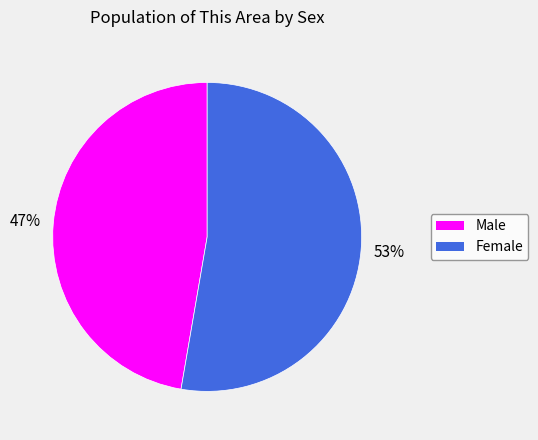

Approximately how many times larger is the value at Female compared to Male?

1.1